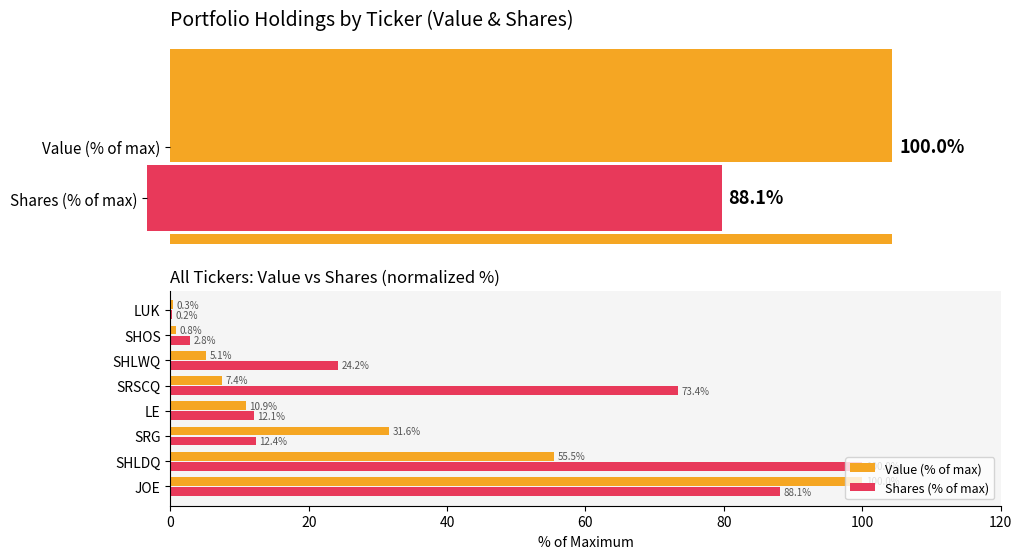

Read the Shares (% of max) value at JOE.

88.1